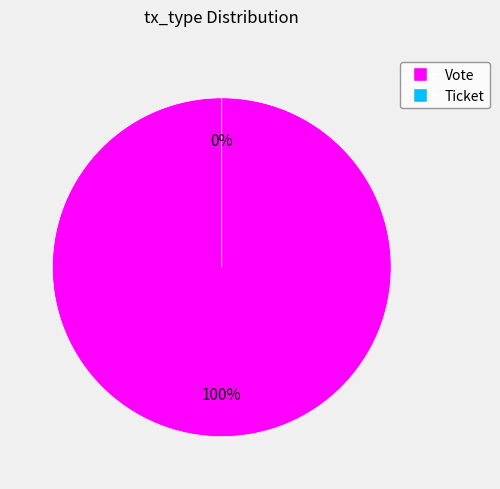

To the nearest percent, what is the average slice percentage?

50%